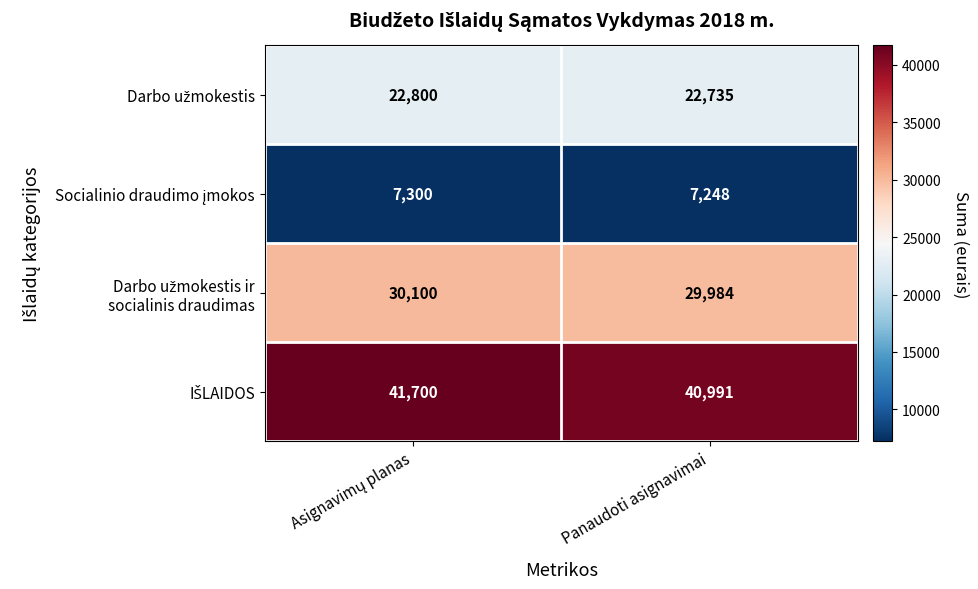

What is the spread (max minus min) of values at Panaudoti asignavimai?

33743